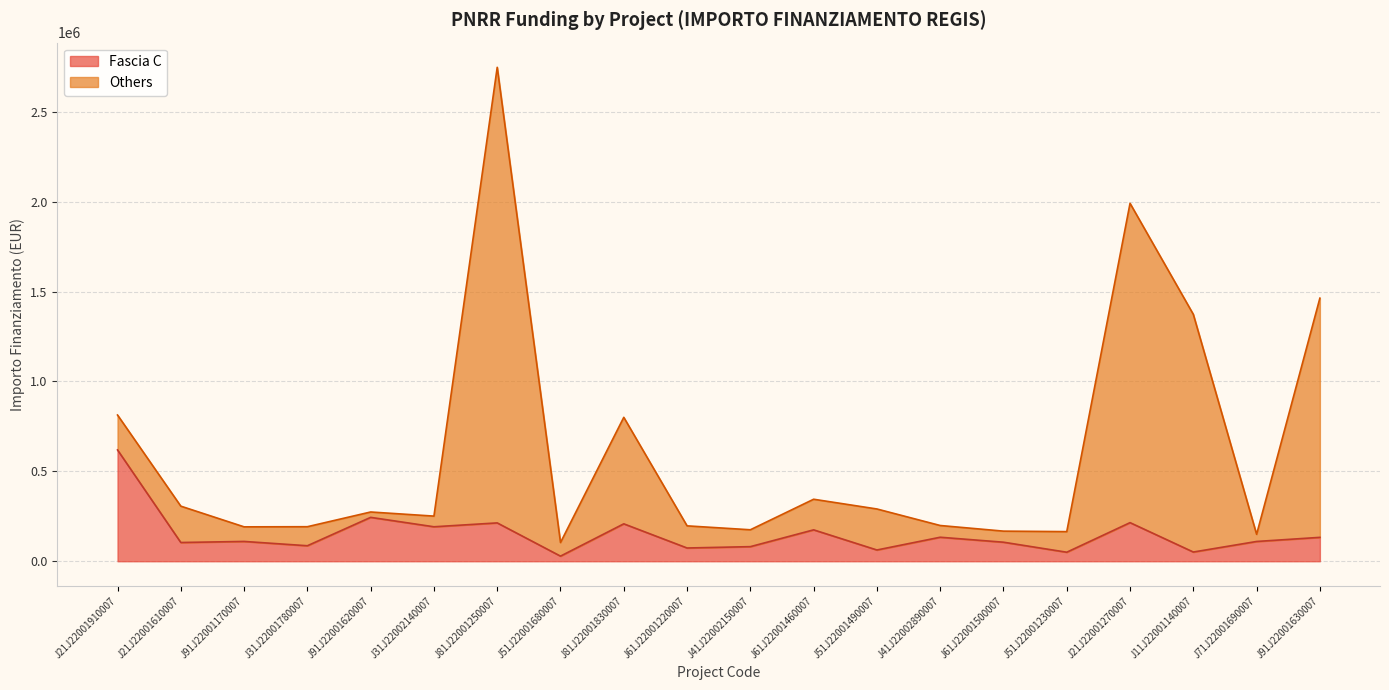

What is the label of the 14th point from the left?

J41J22002890007